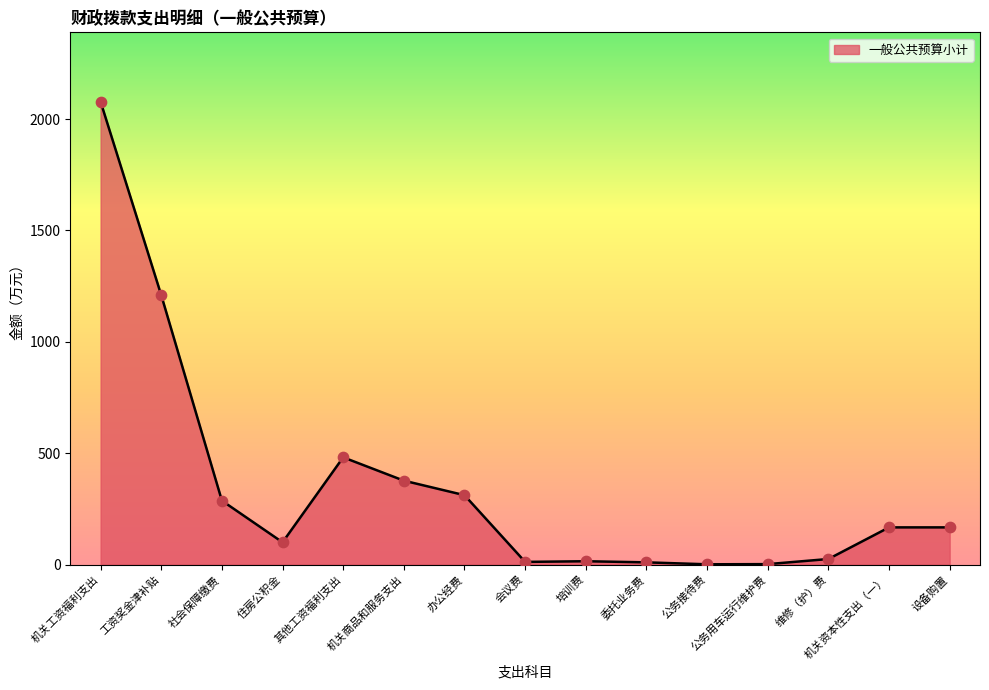

What is the change in value from 住房公积金 to 设备购置?

+67.0